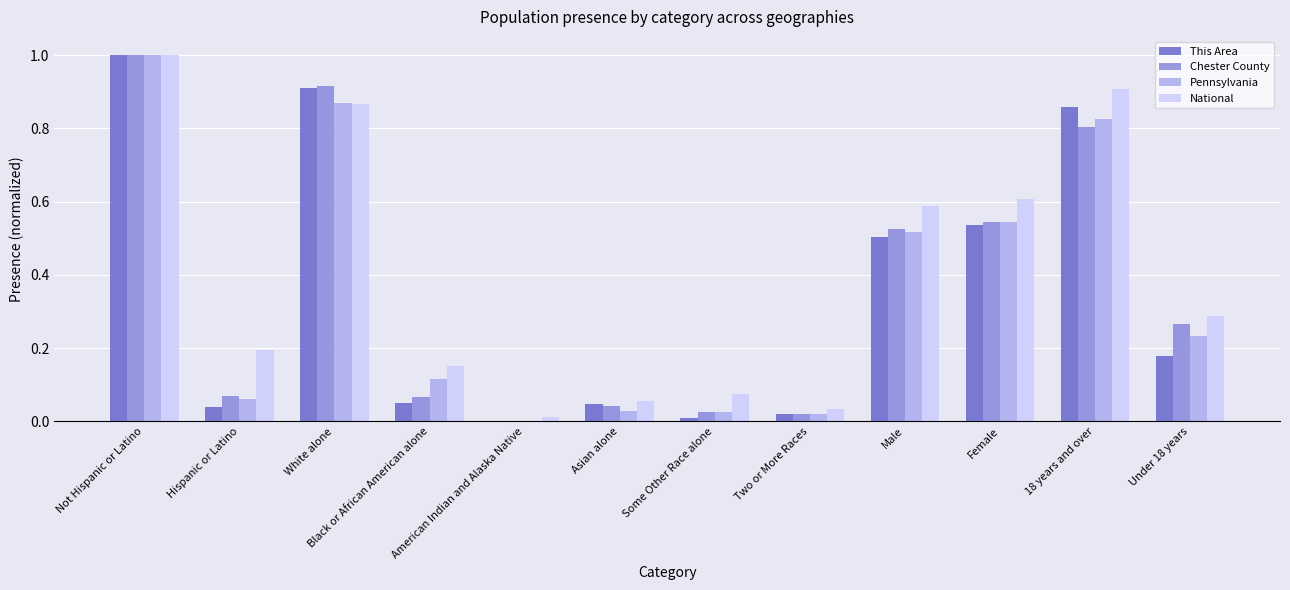

Is it true that Pennsylvania equals 0.2 at Under 18 years?

True